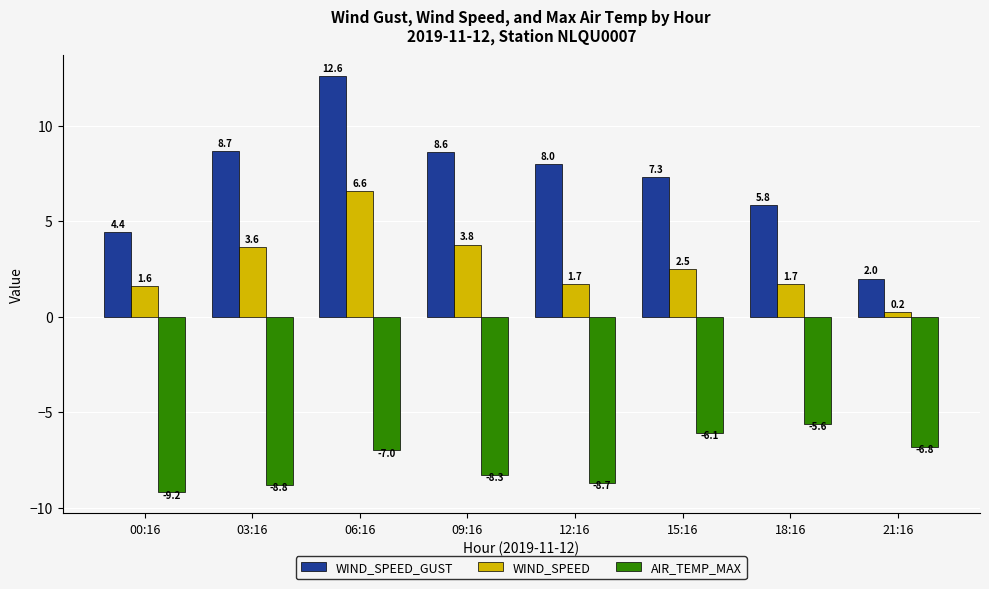

What is the value of the WIND_SPEED bar at the 1st from the left?

1.6